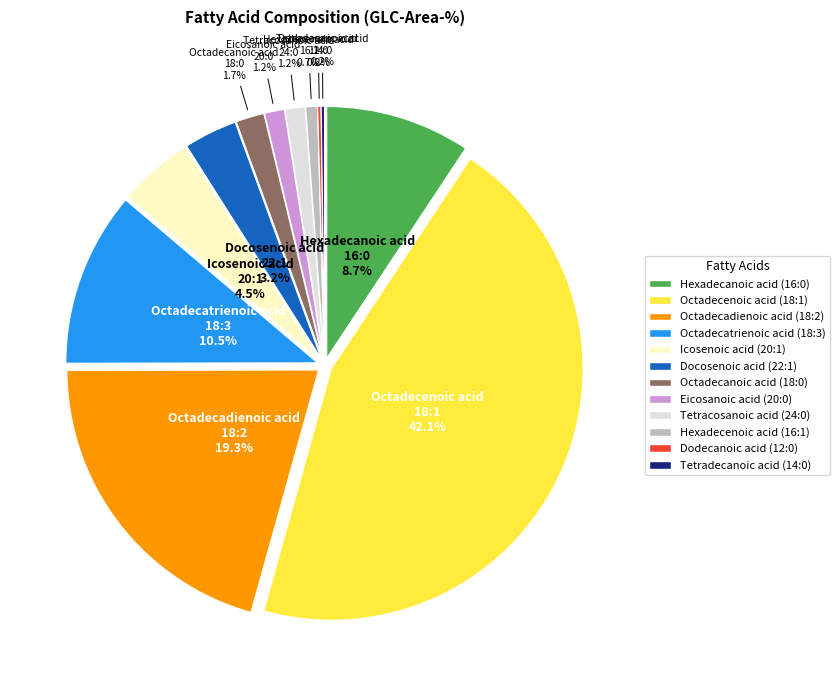

What is the total percentage of 16:1 and 20:1?

5.6%